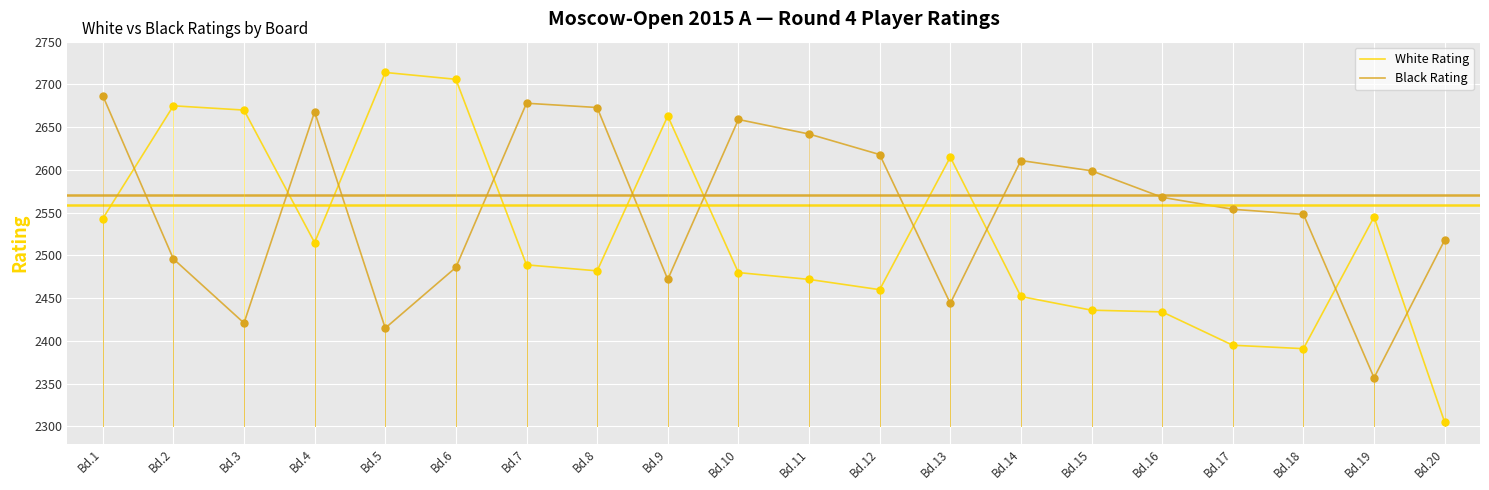

What is the total value across all series at Bd.3?

5091